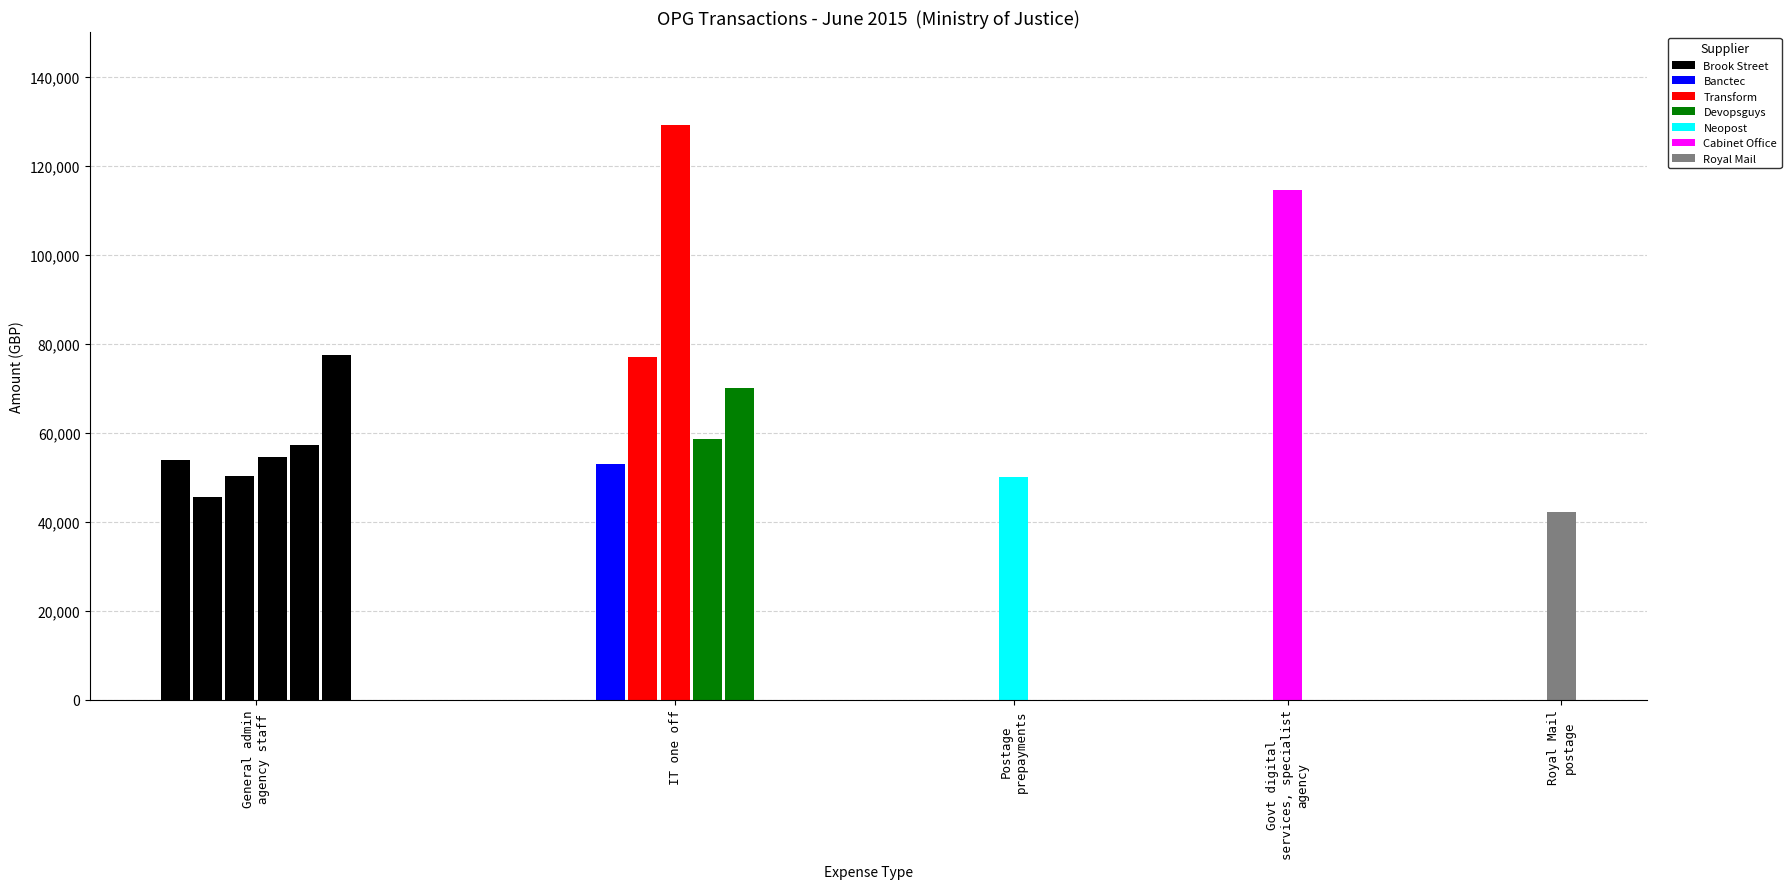

The value at IT one off
(IN078491) is 26963.9. True or false?

False